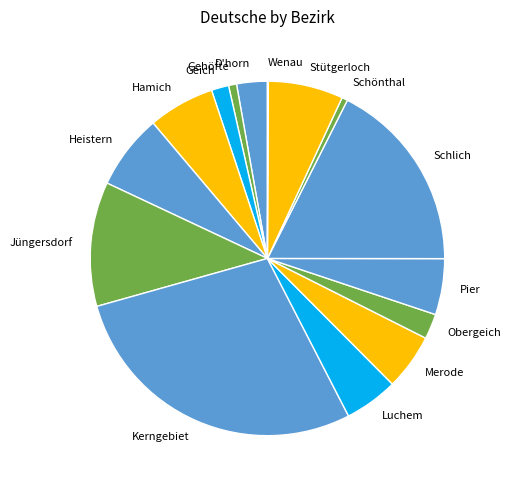

Is the sum of Hamich and Luchem greater than half?

No